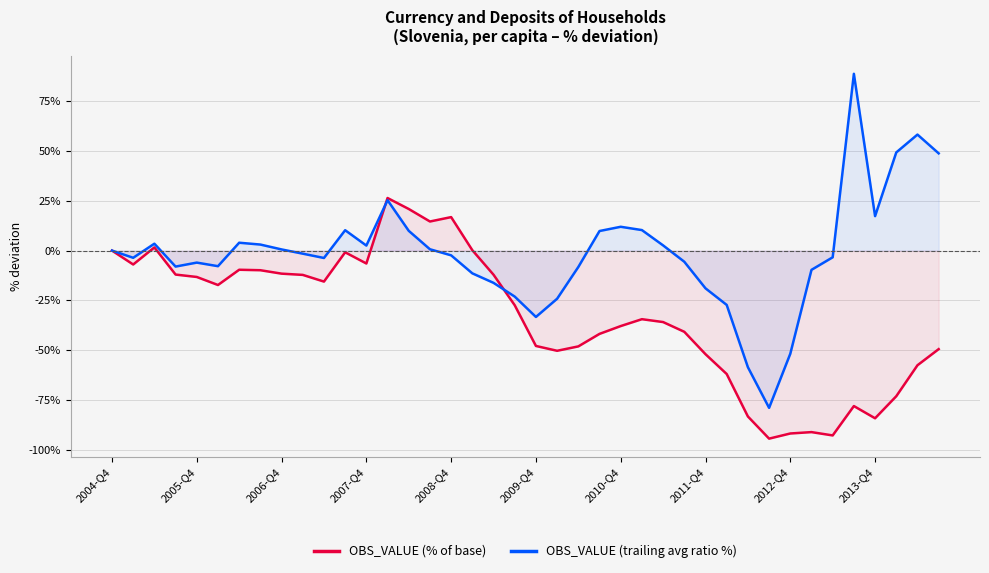

Rank the series at 2004-Q4 from lowest to highest value.

OBS_VALUE (% of base), OBS_VALUE (trailing avg ratio %)